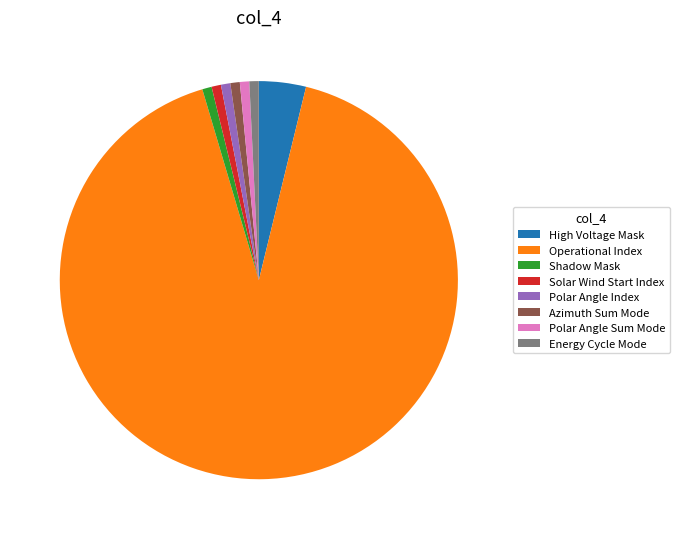

What is the largest slice in the pie chart?

Operational Index